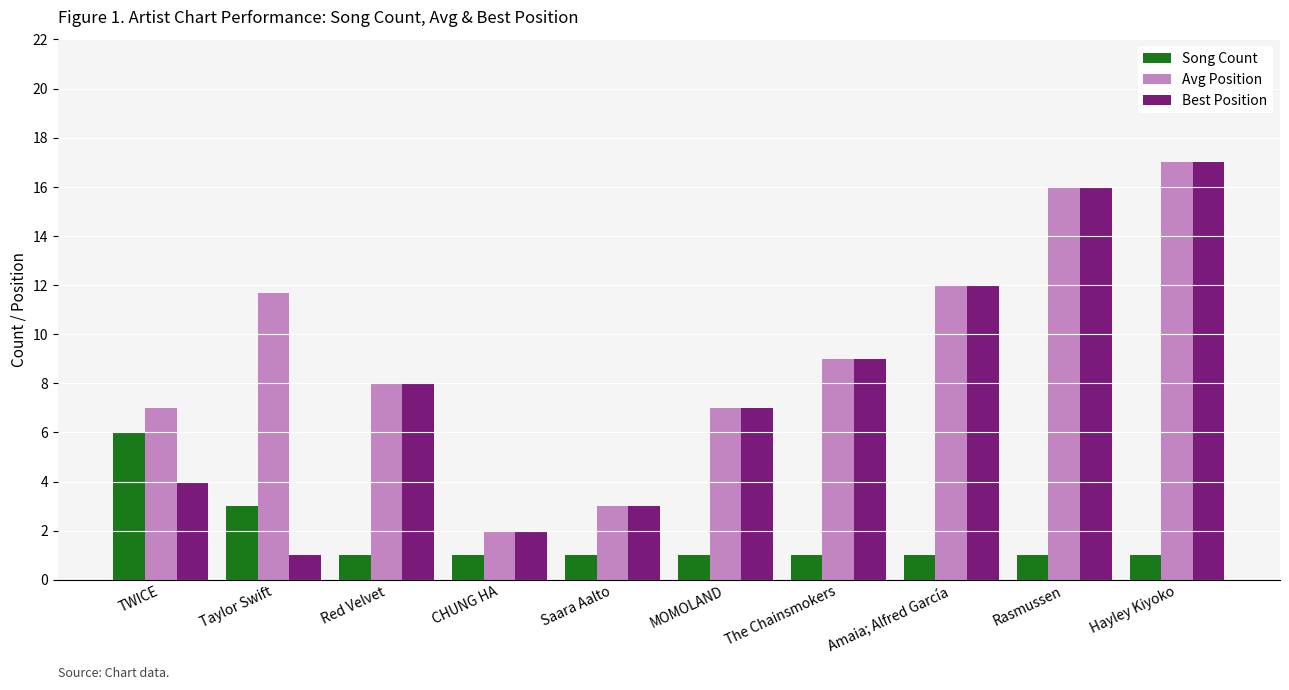

Rank the categories by Best Position value from lowest to highest.

Taylor Swift, CHUNG HA, Saara Aalto, TWICE, MOMOLAND, Red Velvet, The Chainsmokers, Amaia; Alfred García, Rasmussen, Hayley Kiyoko